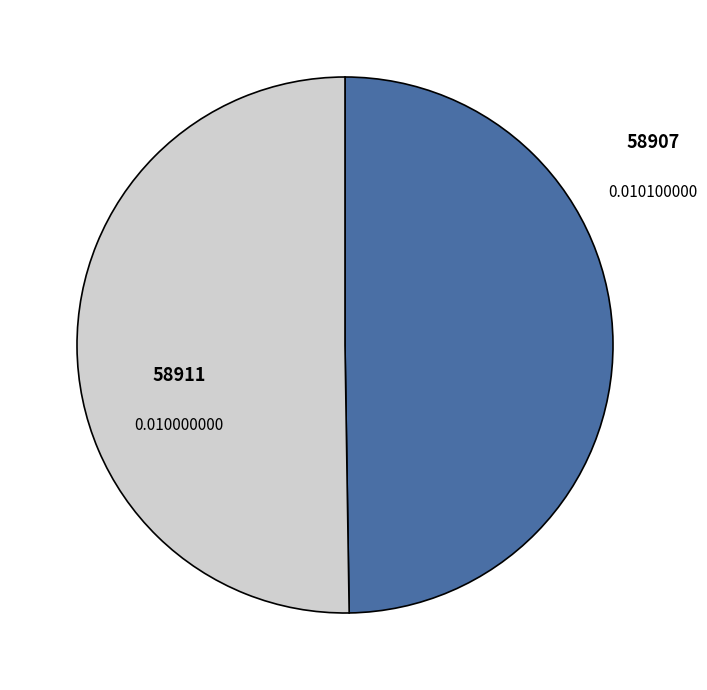

Rank the categories by value from highest to lowest.

58907, 58911